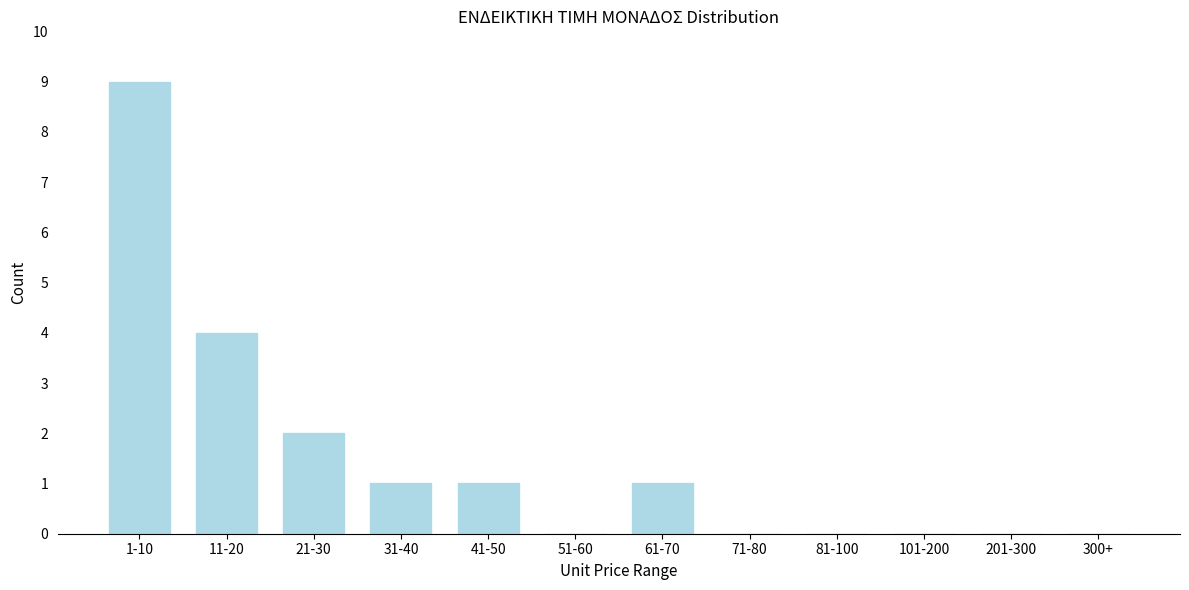

Reading left to right, extract all data points from this chart.

1-10=9	11-20=4	21-30=2	31-40=1	41-50=1	51-60=0	61-70=1	71-80=0	81-100=0	101-200=0	201-300=0	300+=0